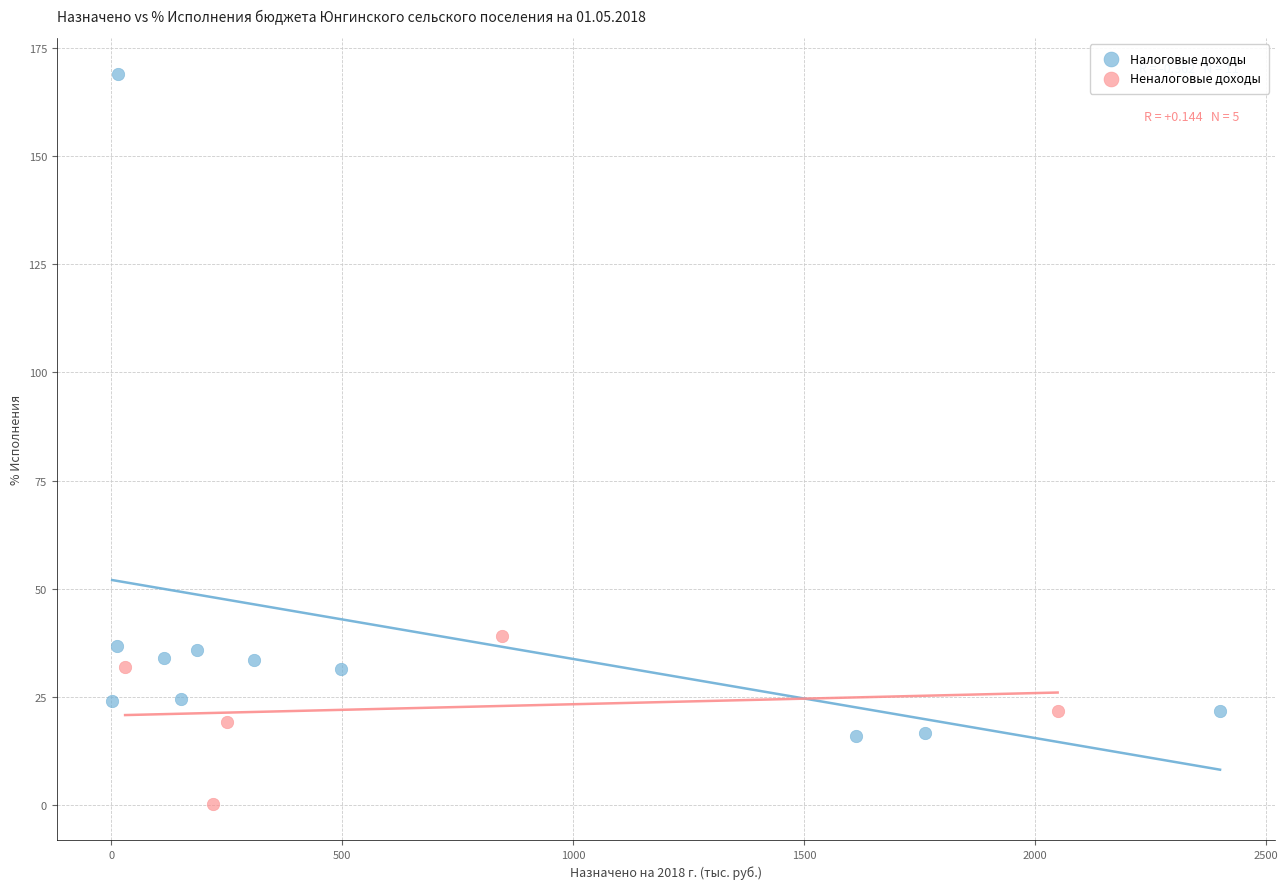

Which series has the largest Y range (max minus min)?

Налоговые доходы